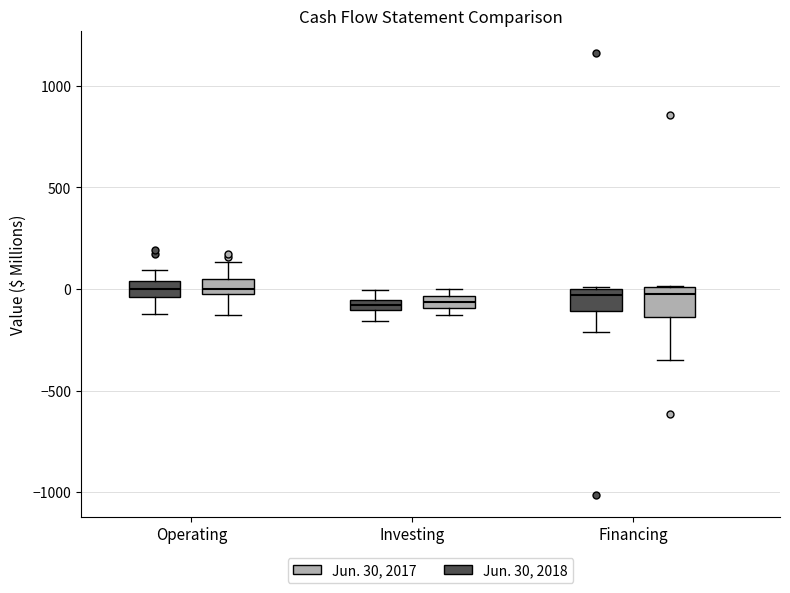

Where is the upper edge of the box for Financing (Jun. 30, 2017) on the y-axis? The values are not printed on the chart, so give them approximately, as read against the axis.

0